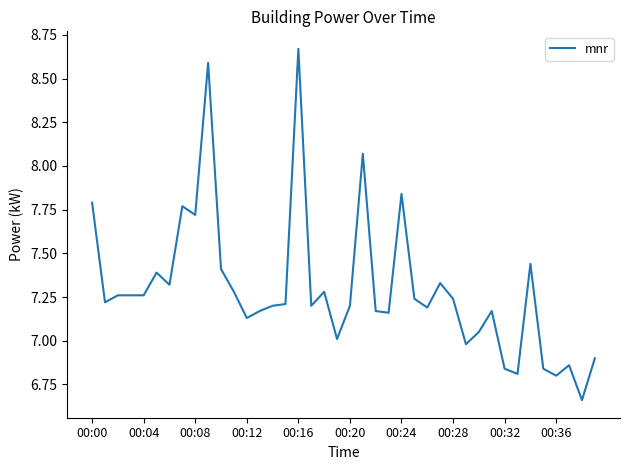

What is the difference between the maximum and minimum values?

2.0